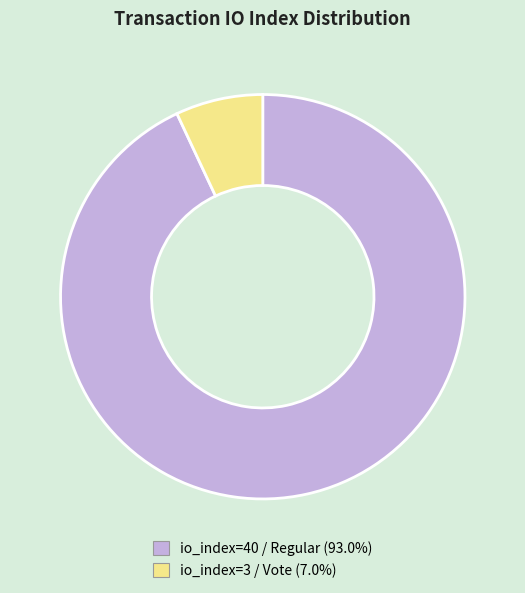

Is there a majority slice in this chart?

Yes